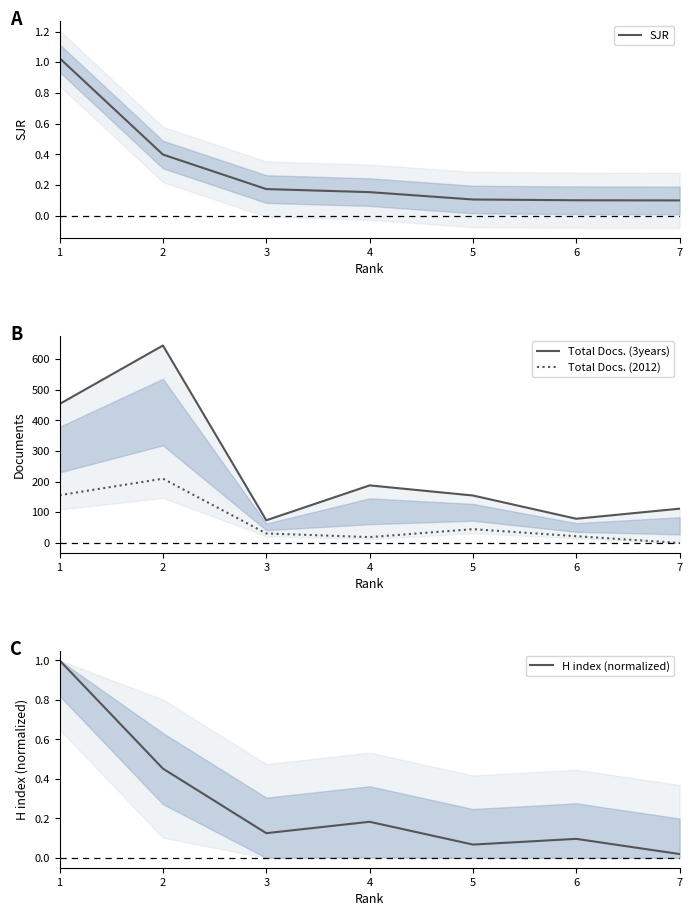

Between 2 and 4, which is larger?

2